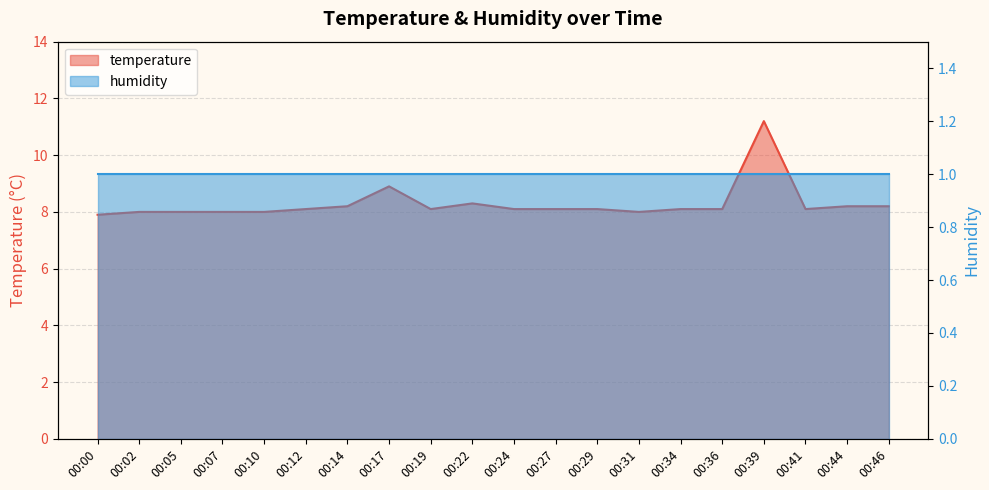

Reading left to right, what are all the values shown in this chart?

00:00=7.9	00:02=8.0	00:05=8.0	00:07=8.0	00:10=8.0	00:12=8.1	00:14=8.2	00:17=8.9	00:19=8.1	00:22=8.3	00:24=8.1	00:27=8.1	00:29=8.1	00:31=8.0	00:34=8.1	00:36=8.1	00:39=11.2	00:41=8.1	00:44=8.2	00:46=8.2